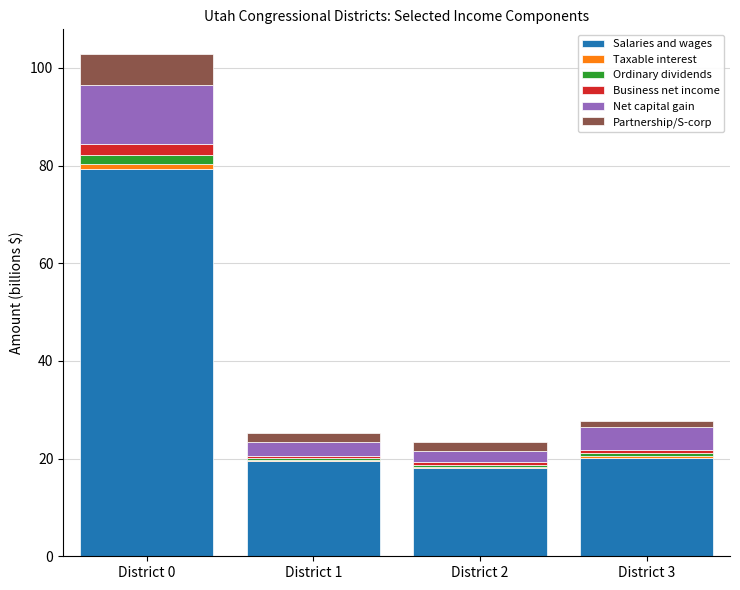

What is the difference between the Salaries and wages values at District 2 and District 1?

1.4